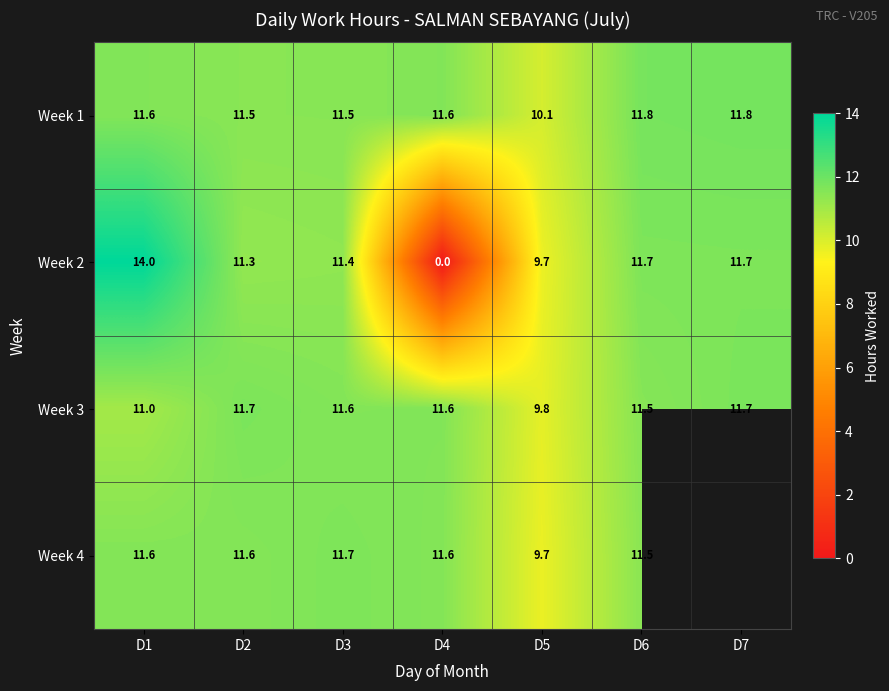

Read the Week 1 value at D6.

11.8